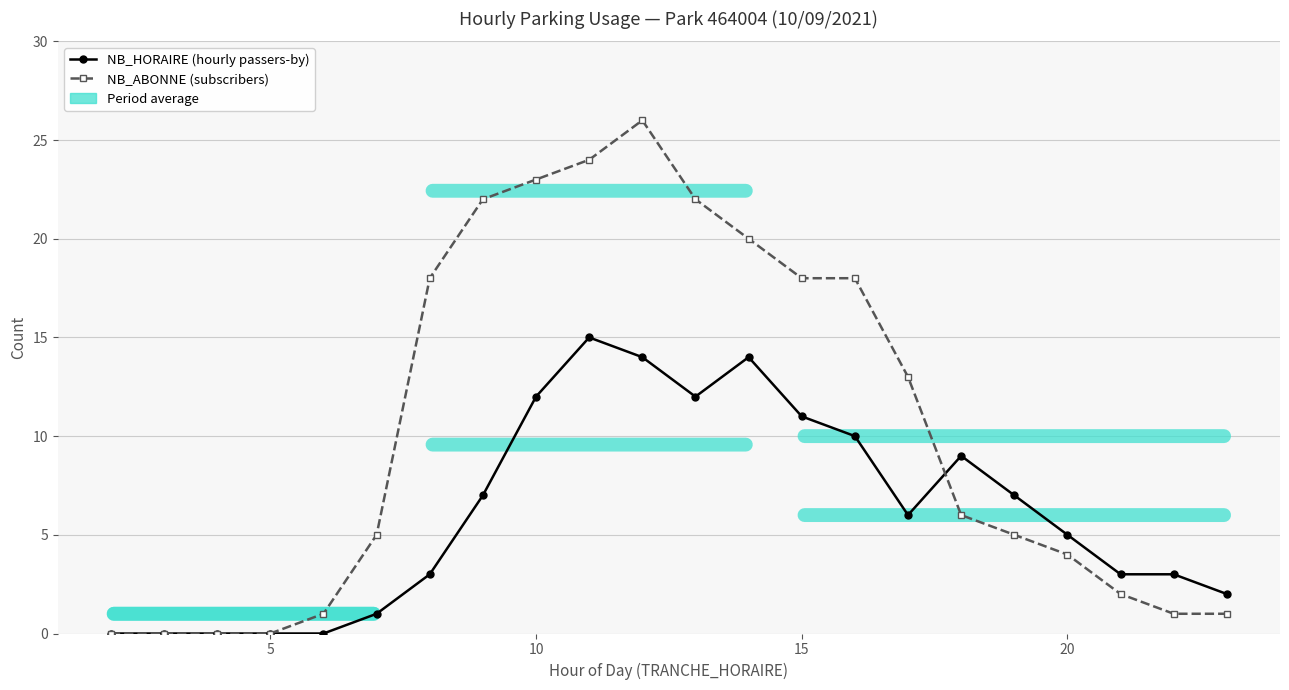

What is the maximum value shown in the chart?

26